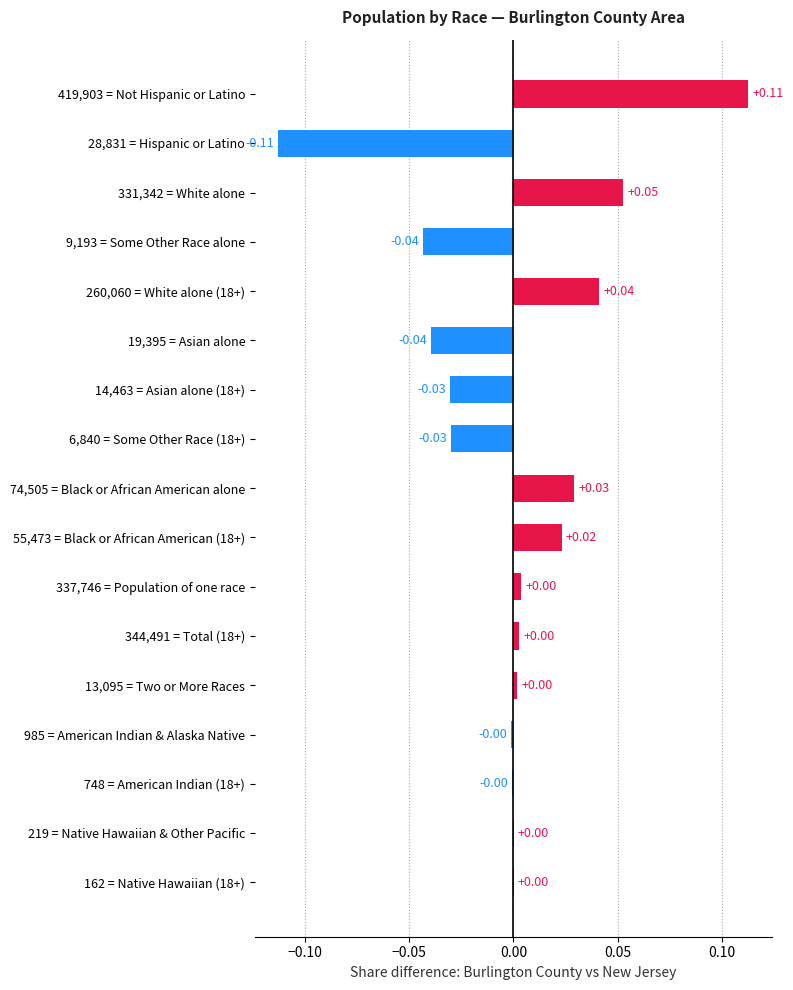

Which has a higher value, 28,831 = Hispanic or Latino or 419,903 = Not Hispanic or Latino?

419,903 = Not Hispanic or Latino